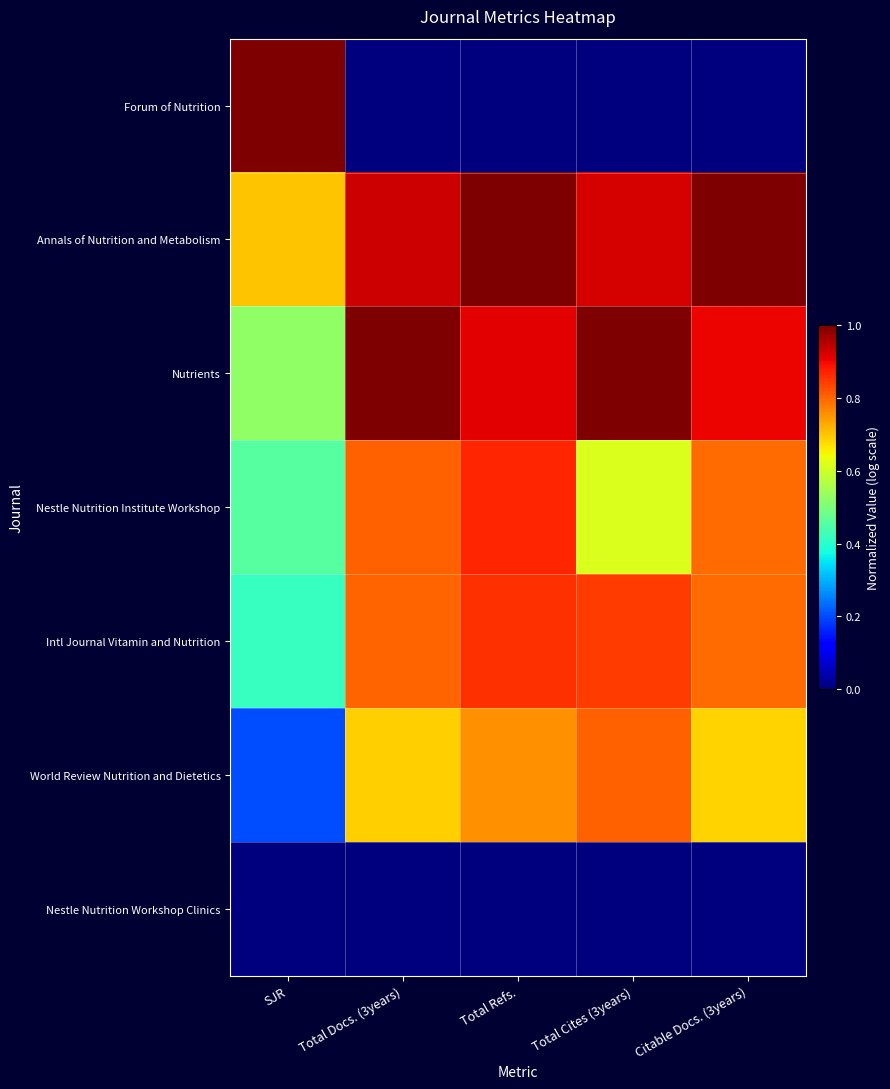

How many distinct data groups are displayed?

7